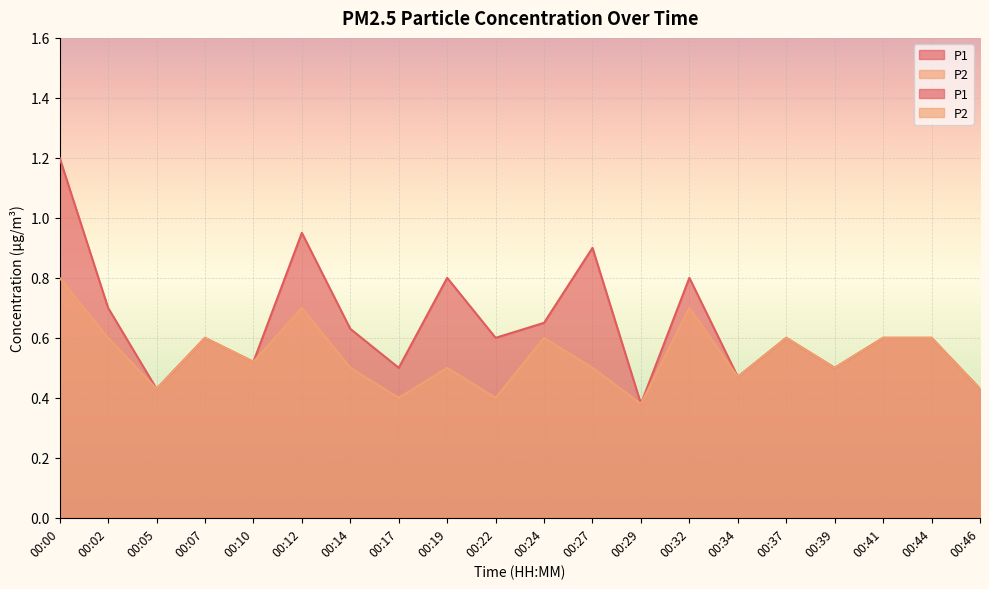

What is the sum of all P2 values?

10.8